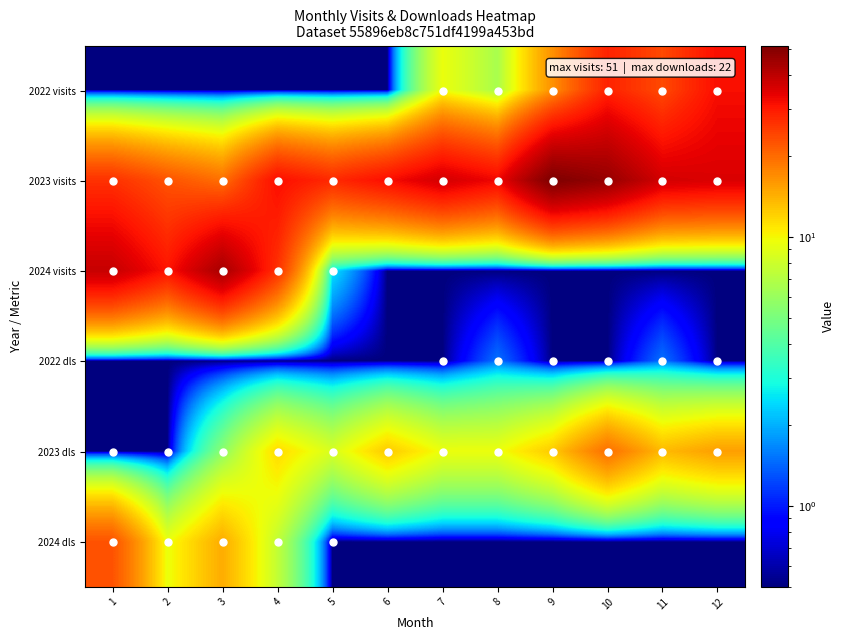

Rank the series by their maximum value, from highest to lowest.

2023 visits, 2024 visits, 2022 visits, 2024 dls, 2023 dls, 2022 dls